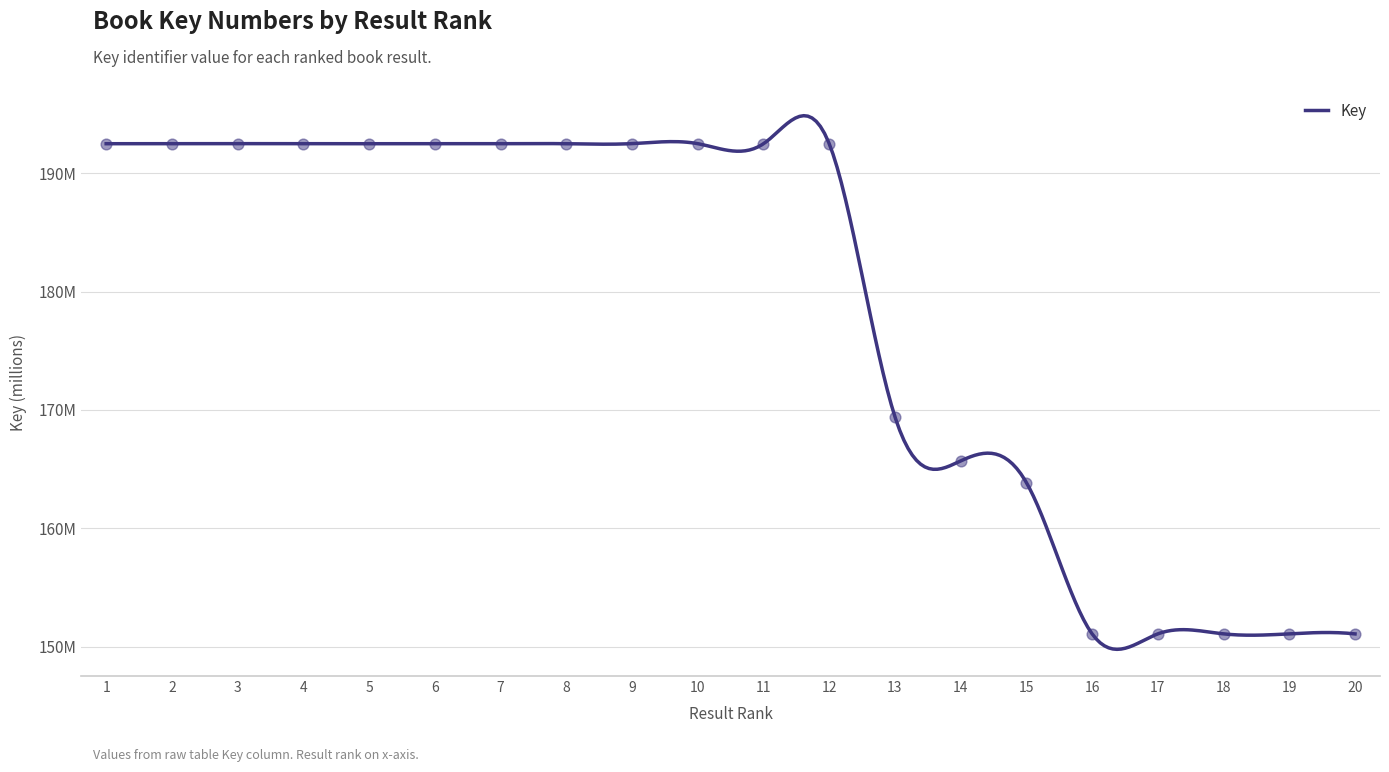

What is the ratio of the value at 6 to the value at 13?

1.1